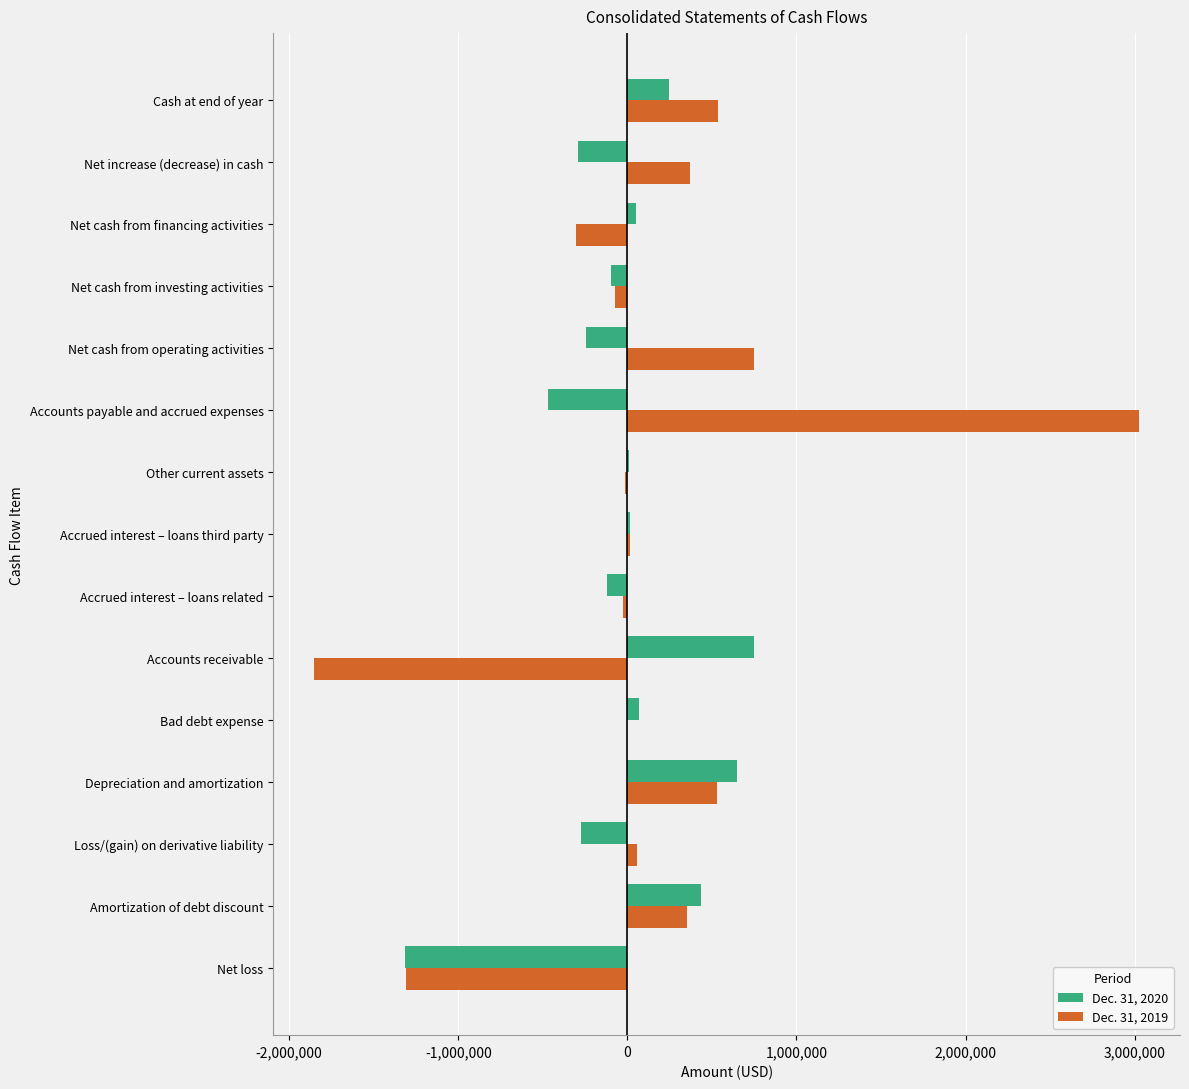

What are all the series names shown in the legend?

Dec. 31, 2020, Dec. 31, 2019